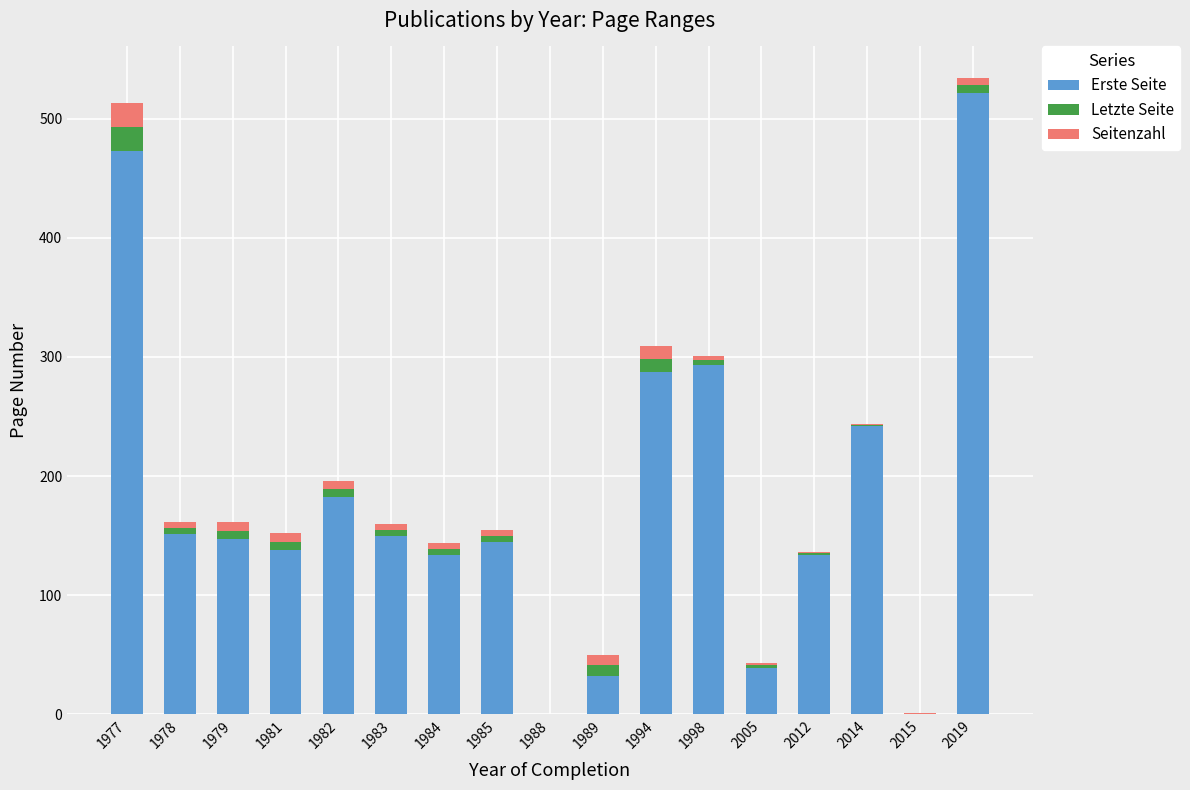

What is the highest value of the Erste Seite series?

522